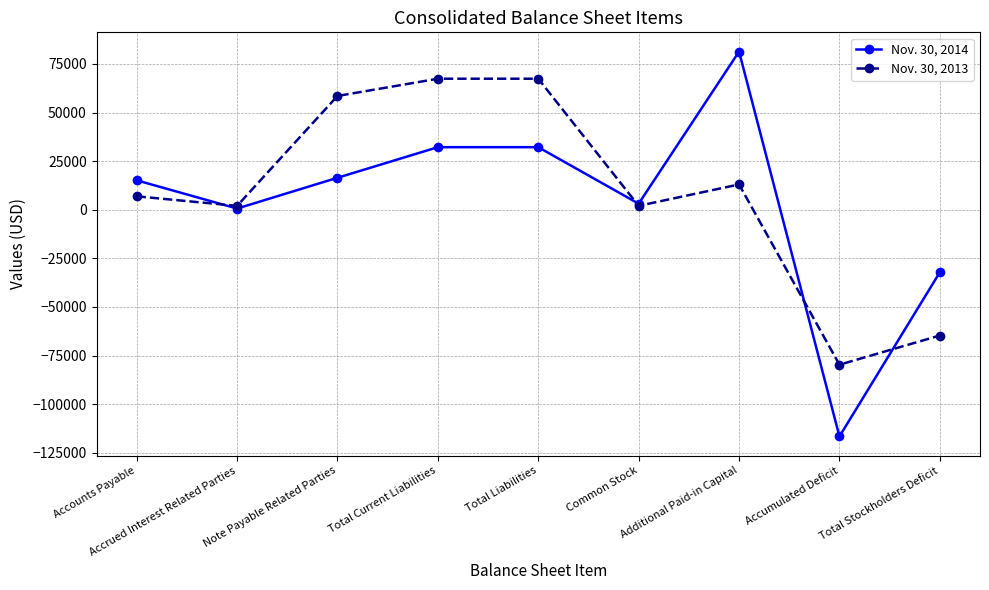

Which series has the largest total across all categories?

Nov. 30, 2013